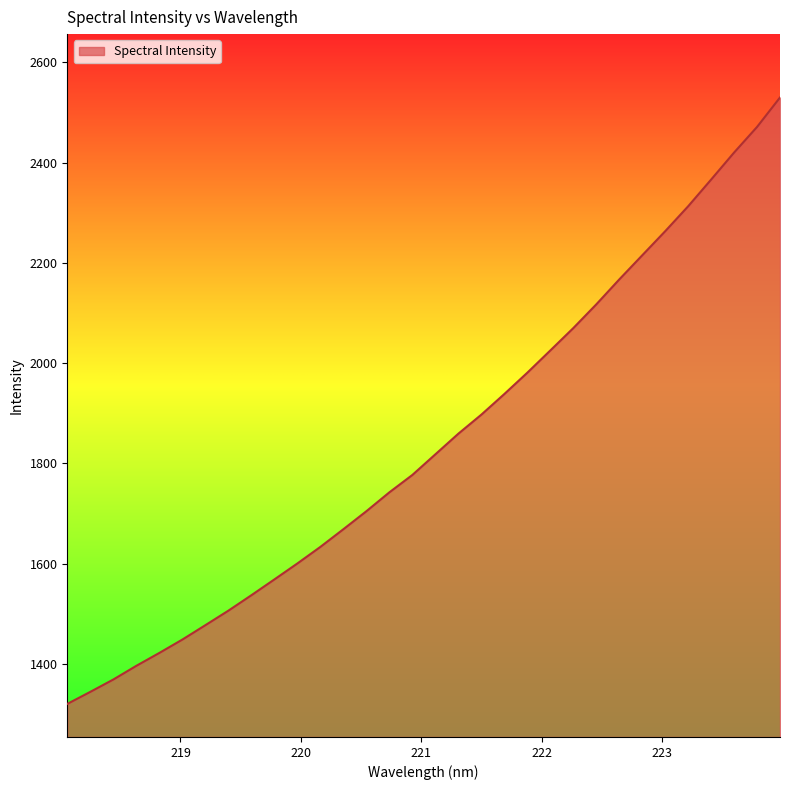

What is the greatest value displayed?

2530.1